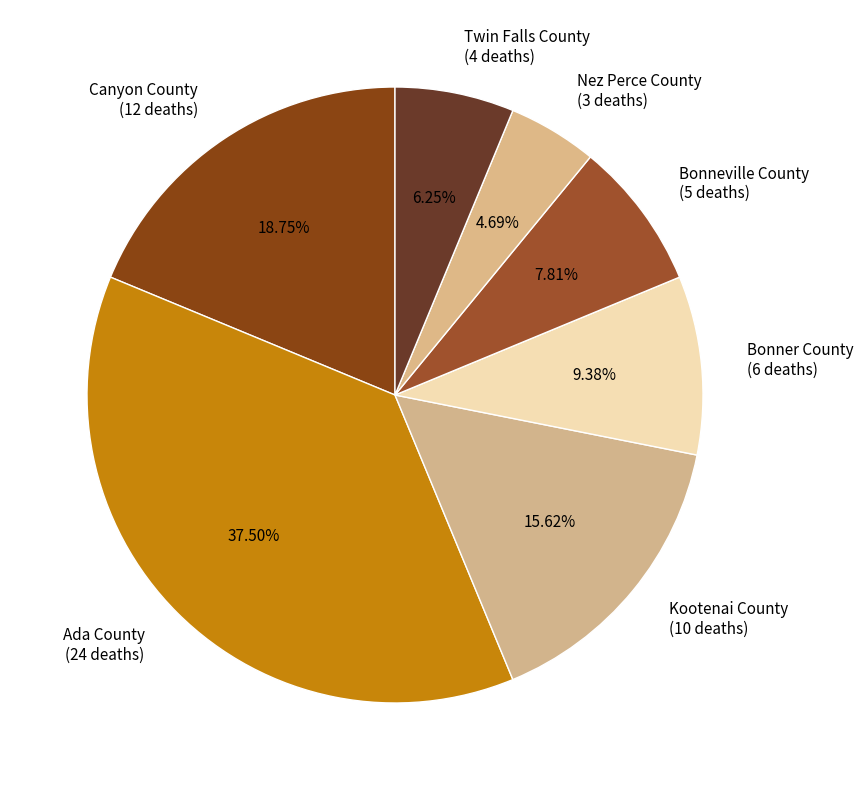

Does any single category account for the majority?

No